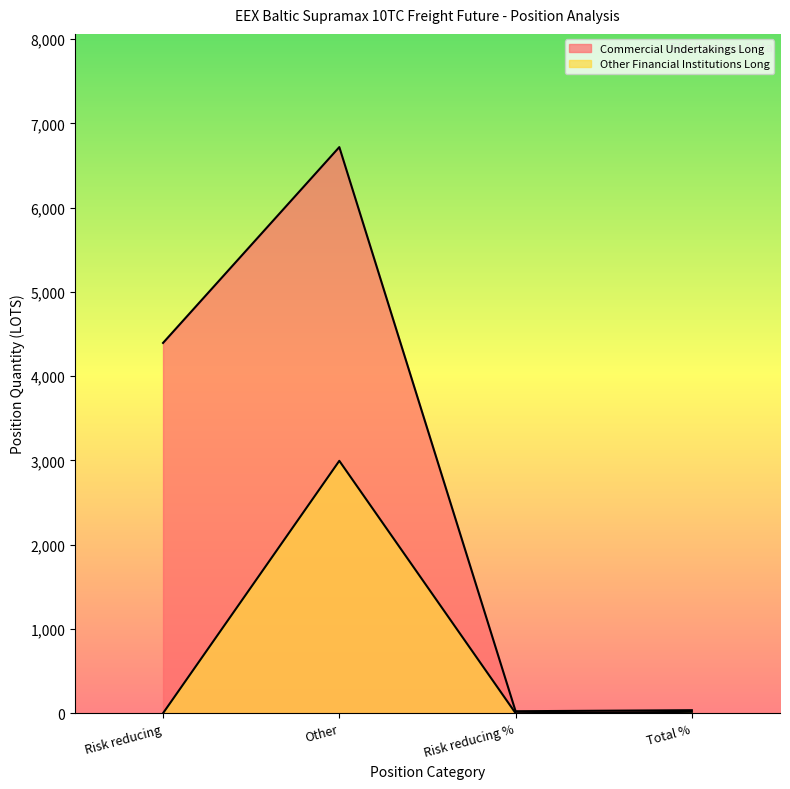

How many data points in Commercial Undertakings Long are above 4394?

1